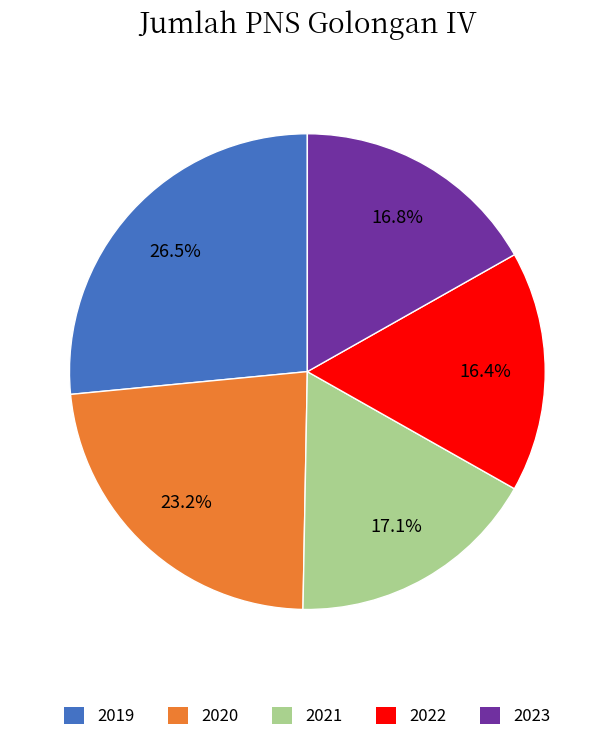

What percentage is the 2023 slice, to the nearest percent?

17%